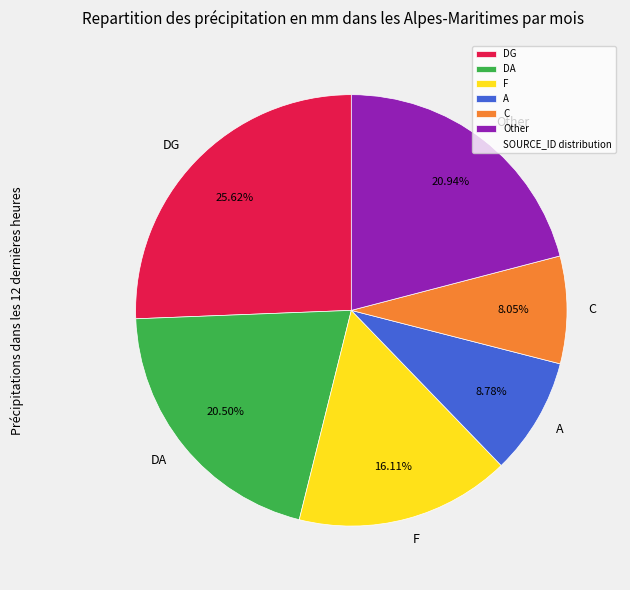

Do DG and DA together represent more than half of the pie?

No